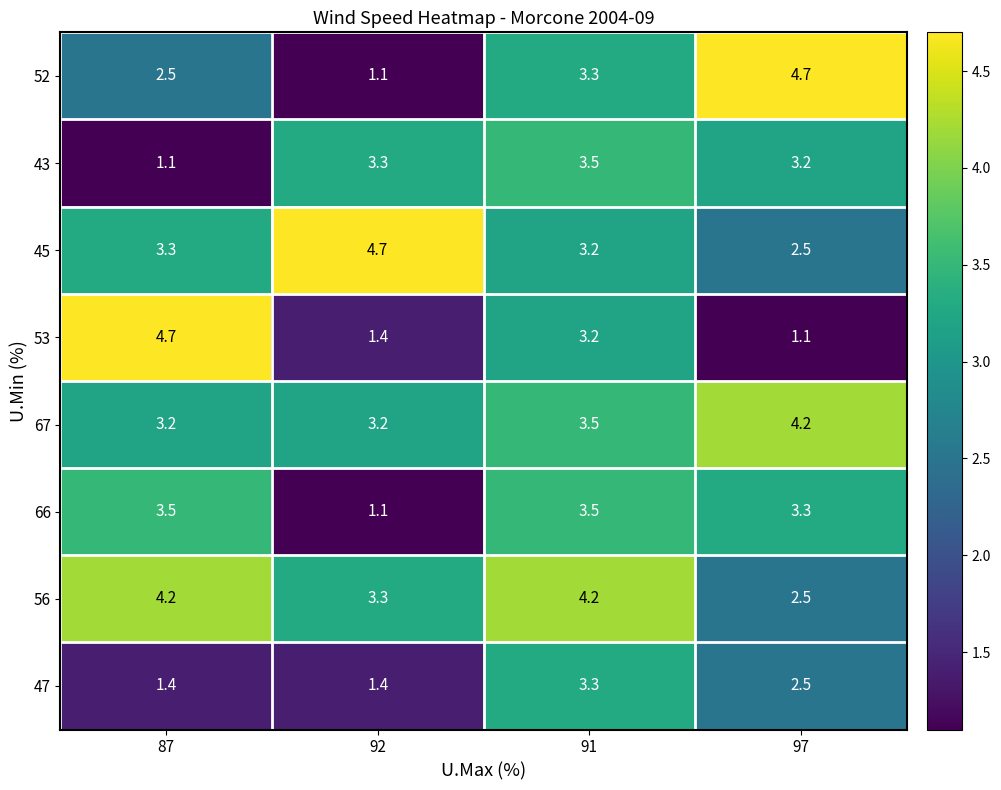

What is the spread (max minus min) of values at 91?

1.0